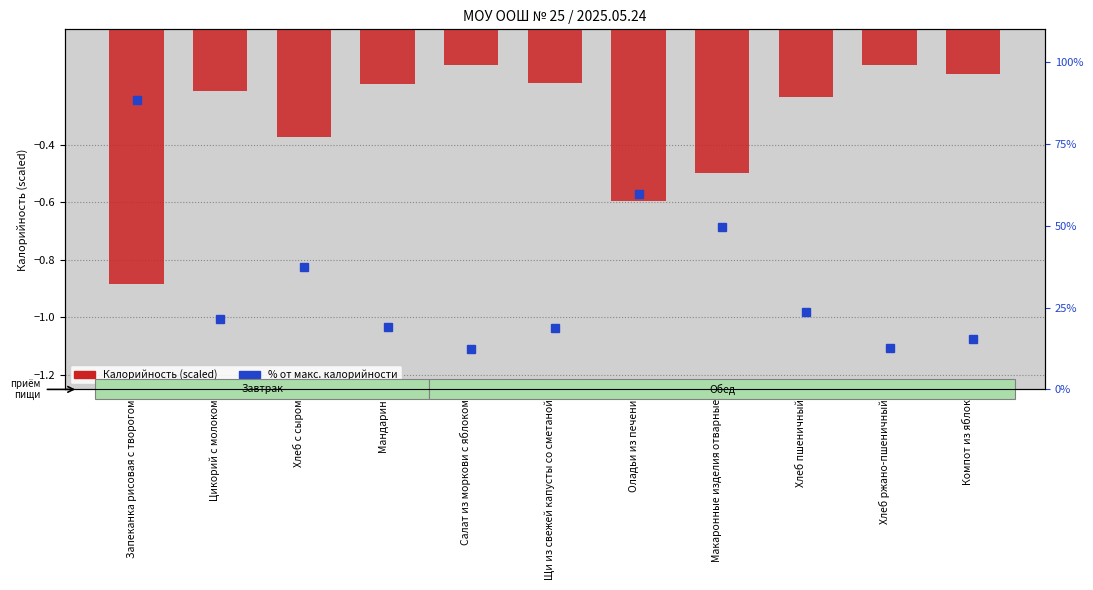

Rank the series by their average value, from lowest to highest.

Калорийность (scaled), % от макс. калорийности